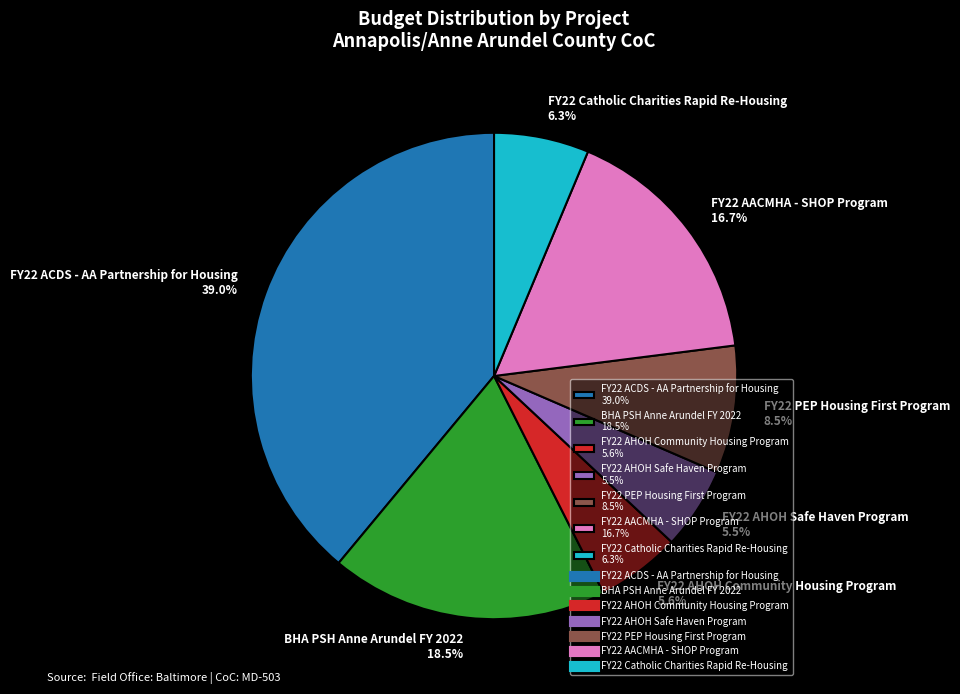

To the nearest percent, what is the difference between the largest and smallest slice percentages?

33%